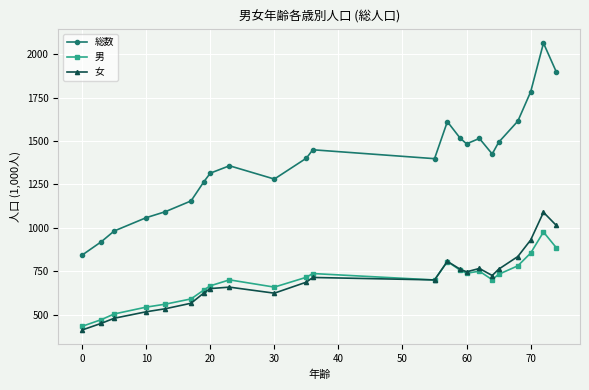

Which series has the largest range (max minus min)?

総数